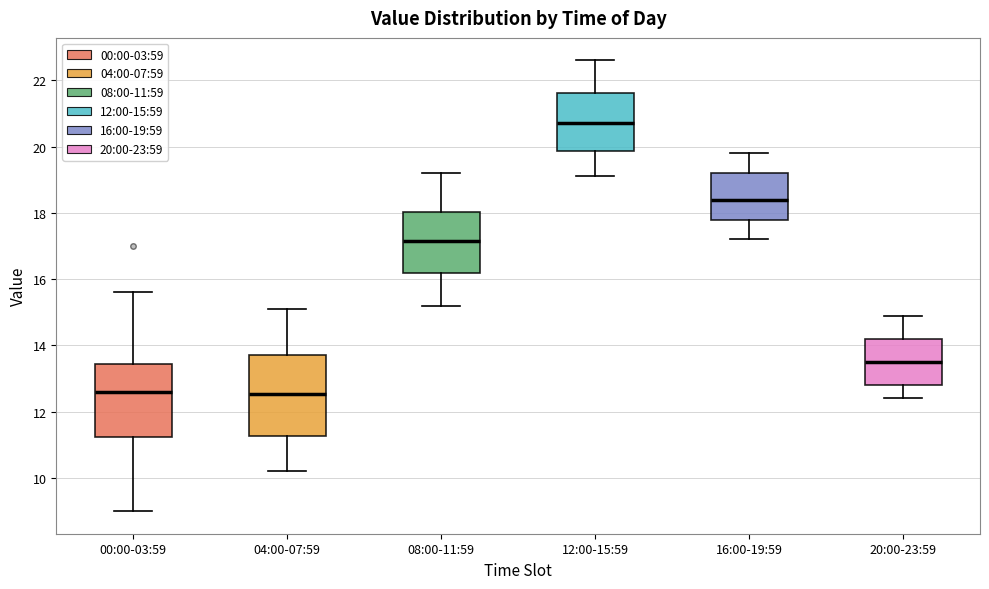

Which box's median line is the highest?

12:00-15:59